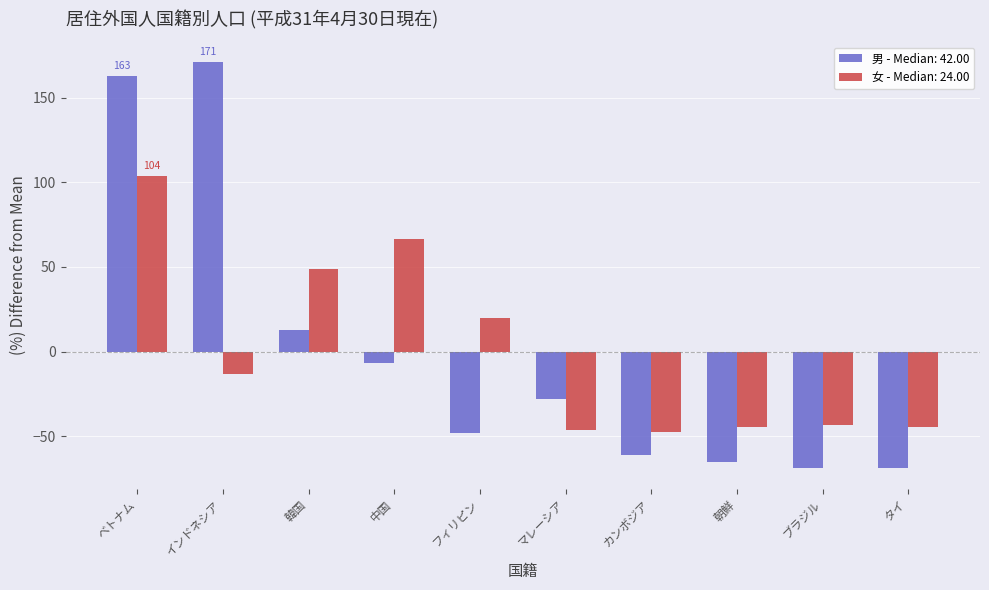

Count the number of categories in the chart.

10